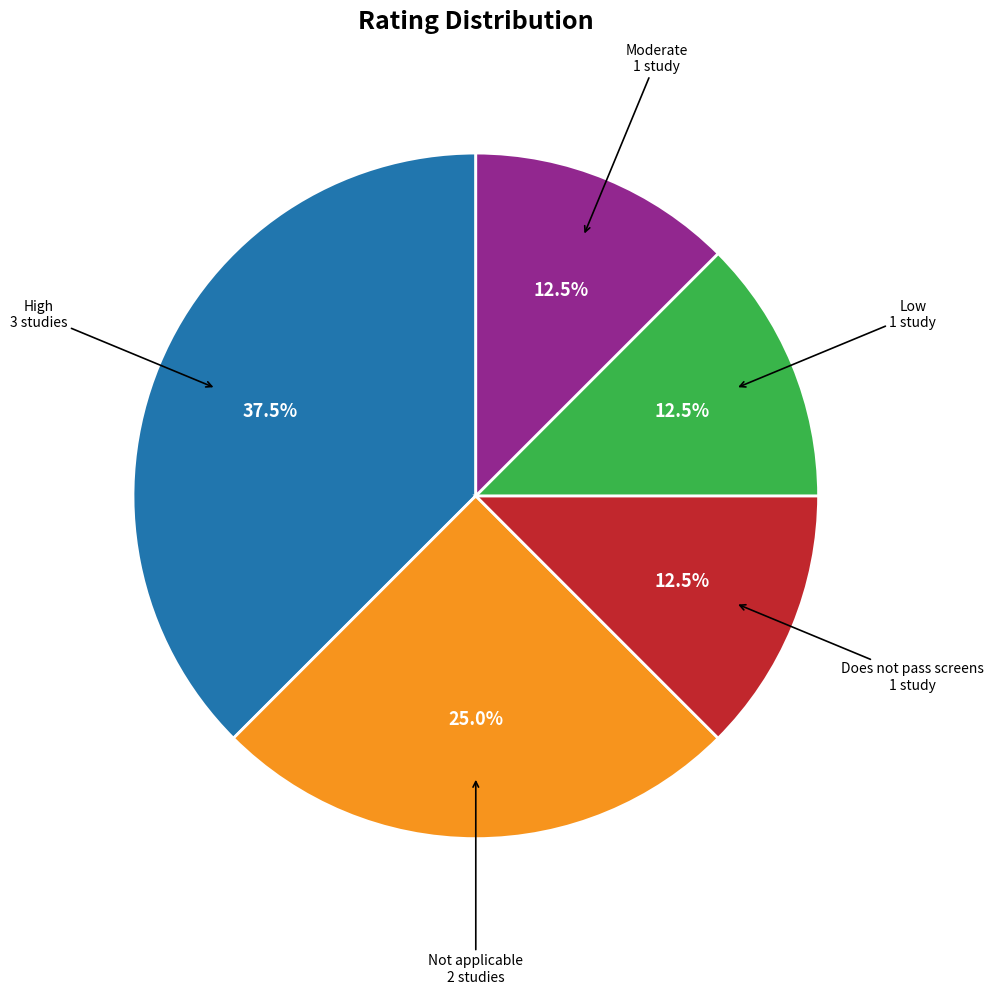

How many slices are in this pie chart?

5